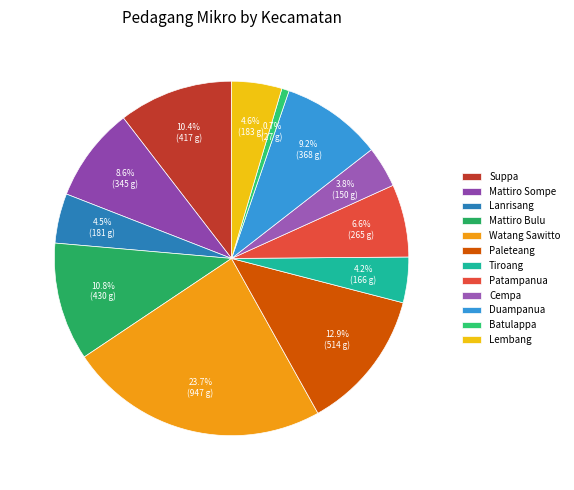

Between Mattiro Bulu and Cempa, which is larger?

Mattiro Bulu